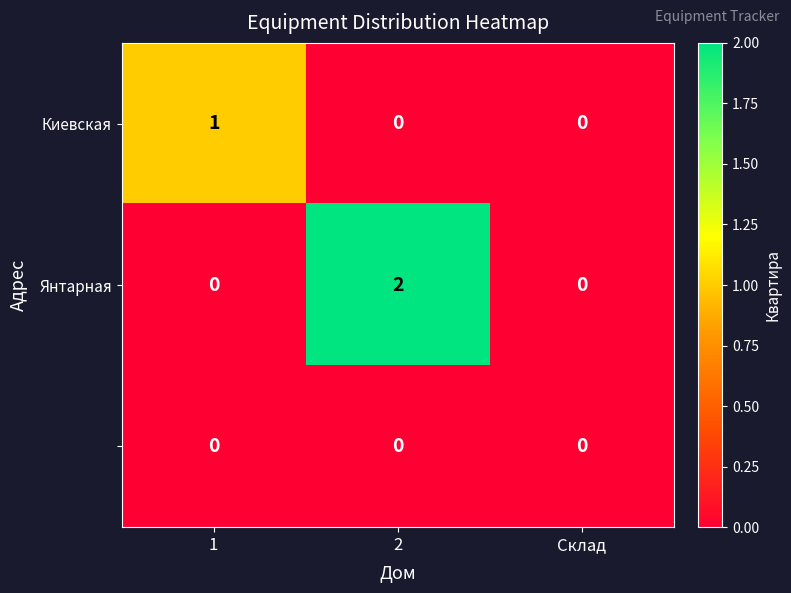

At how many categories does at least one series exceed 1?

1